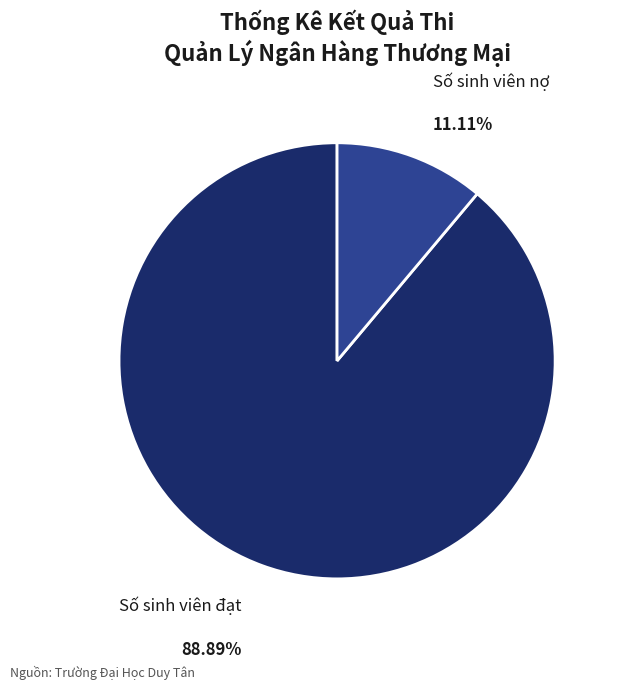

How many slices are in this pie chart?

2